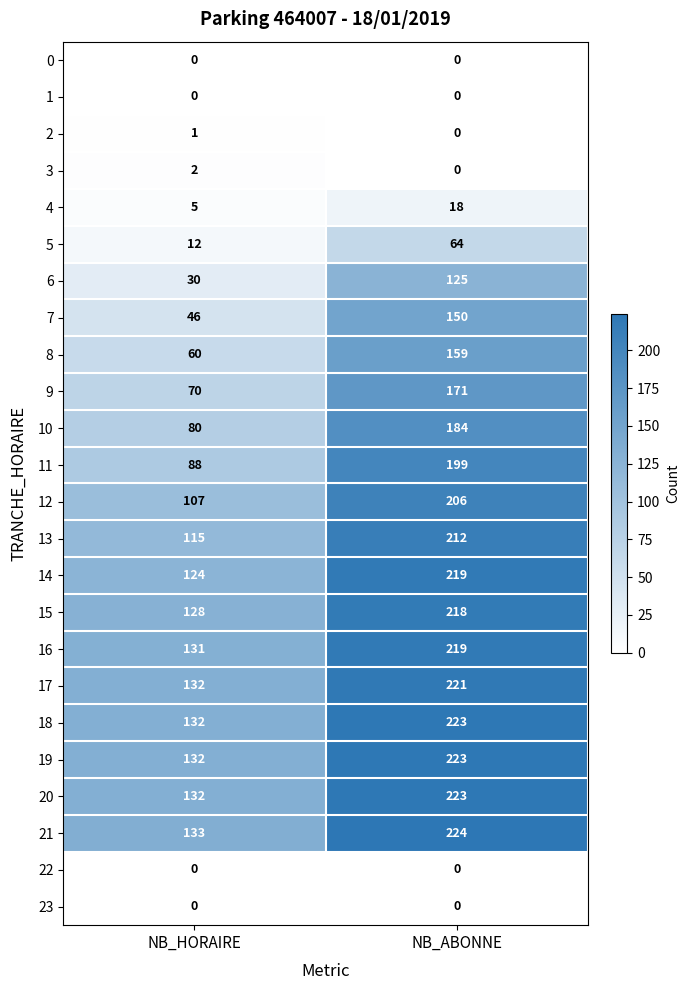

Count the number of categories in the chart.

2